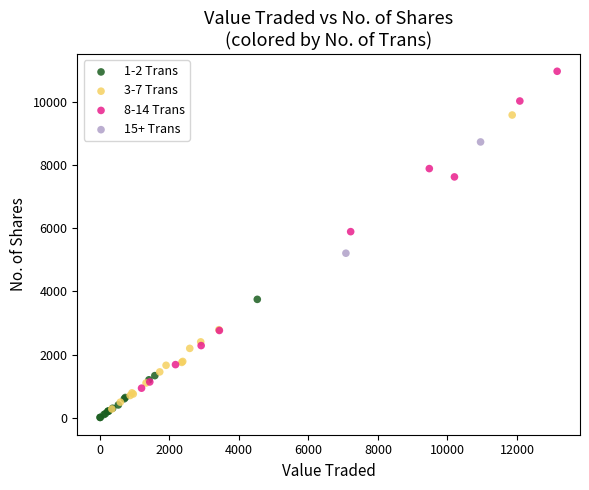

What are all the series names shown in the legend?

1-2 Trans, 3-7 Trans, 8-14 Trans, 15+ Trans